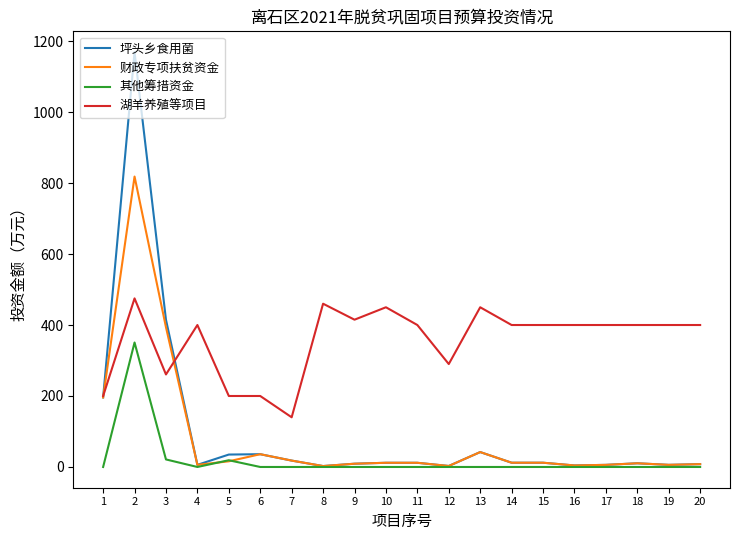

Rank the series by their maximum value, from lowest to highest.

其他筹措资金, 湖羊养殖等项目, 财政专项扶贫资金, 坪头乡食用菌